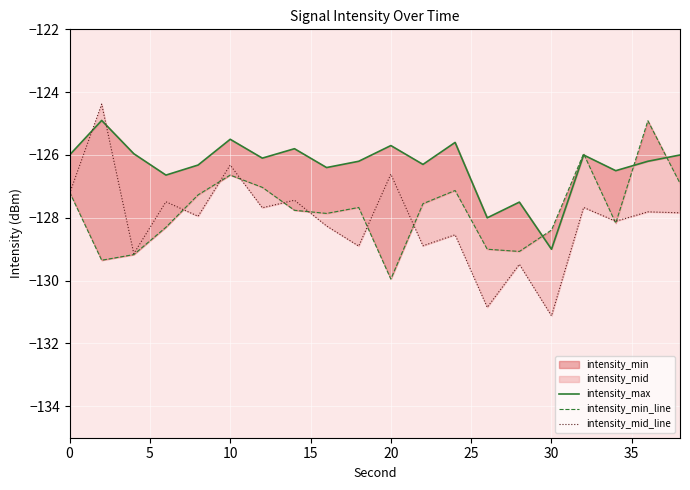

What is the difference between the second highest and minimum values in the intensity_mid_line series?

4.8